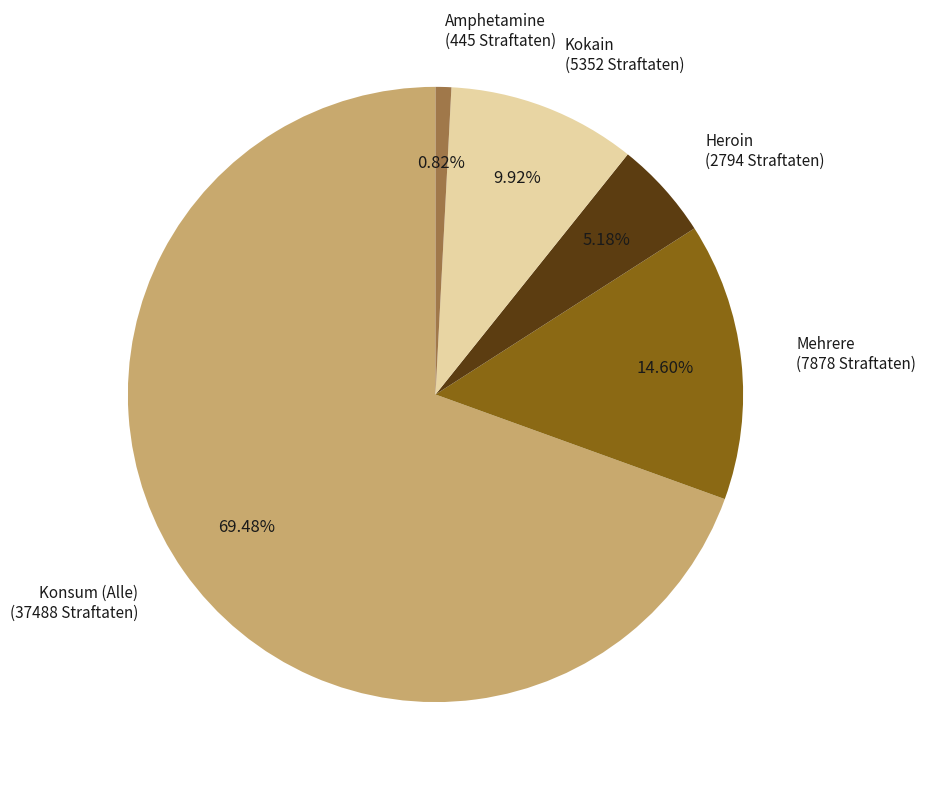

What is the smallest slice in the pie chart?

Amphetamine